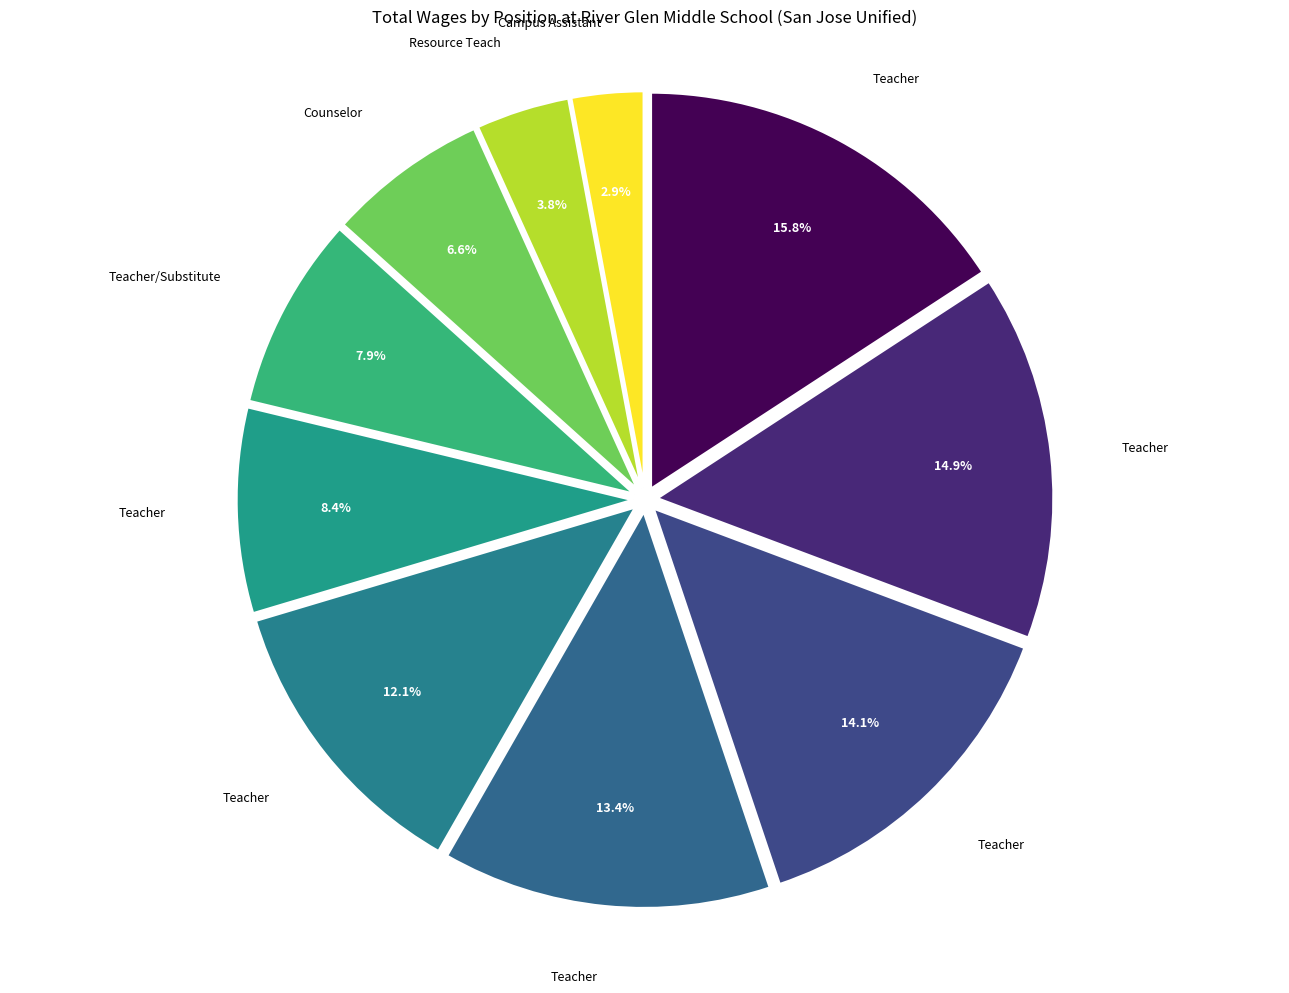

Is there any slice that represents more than half of the pie?

No